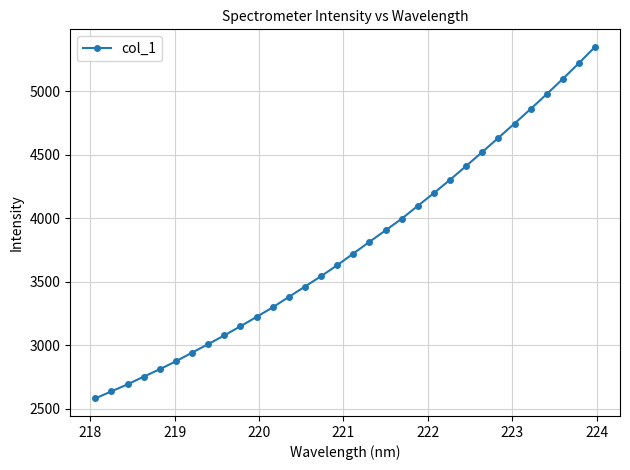

What is the value of the 16th point from the left?

3629.8